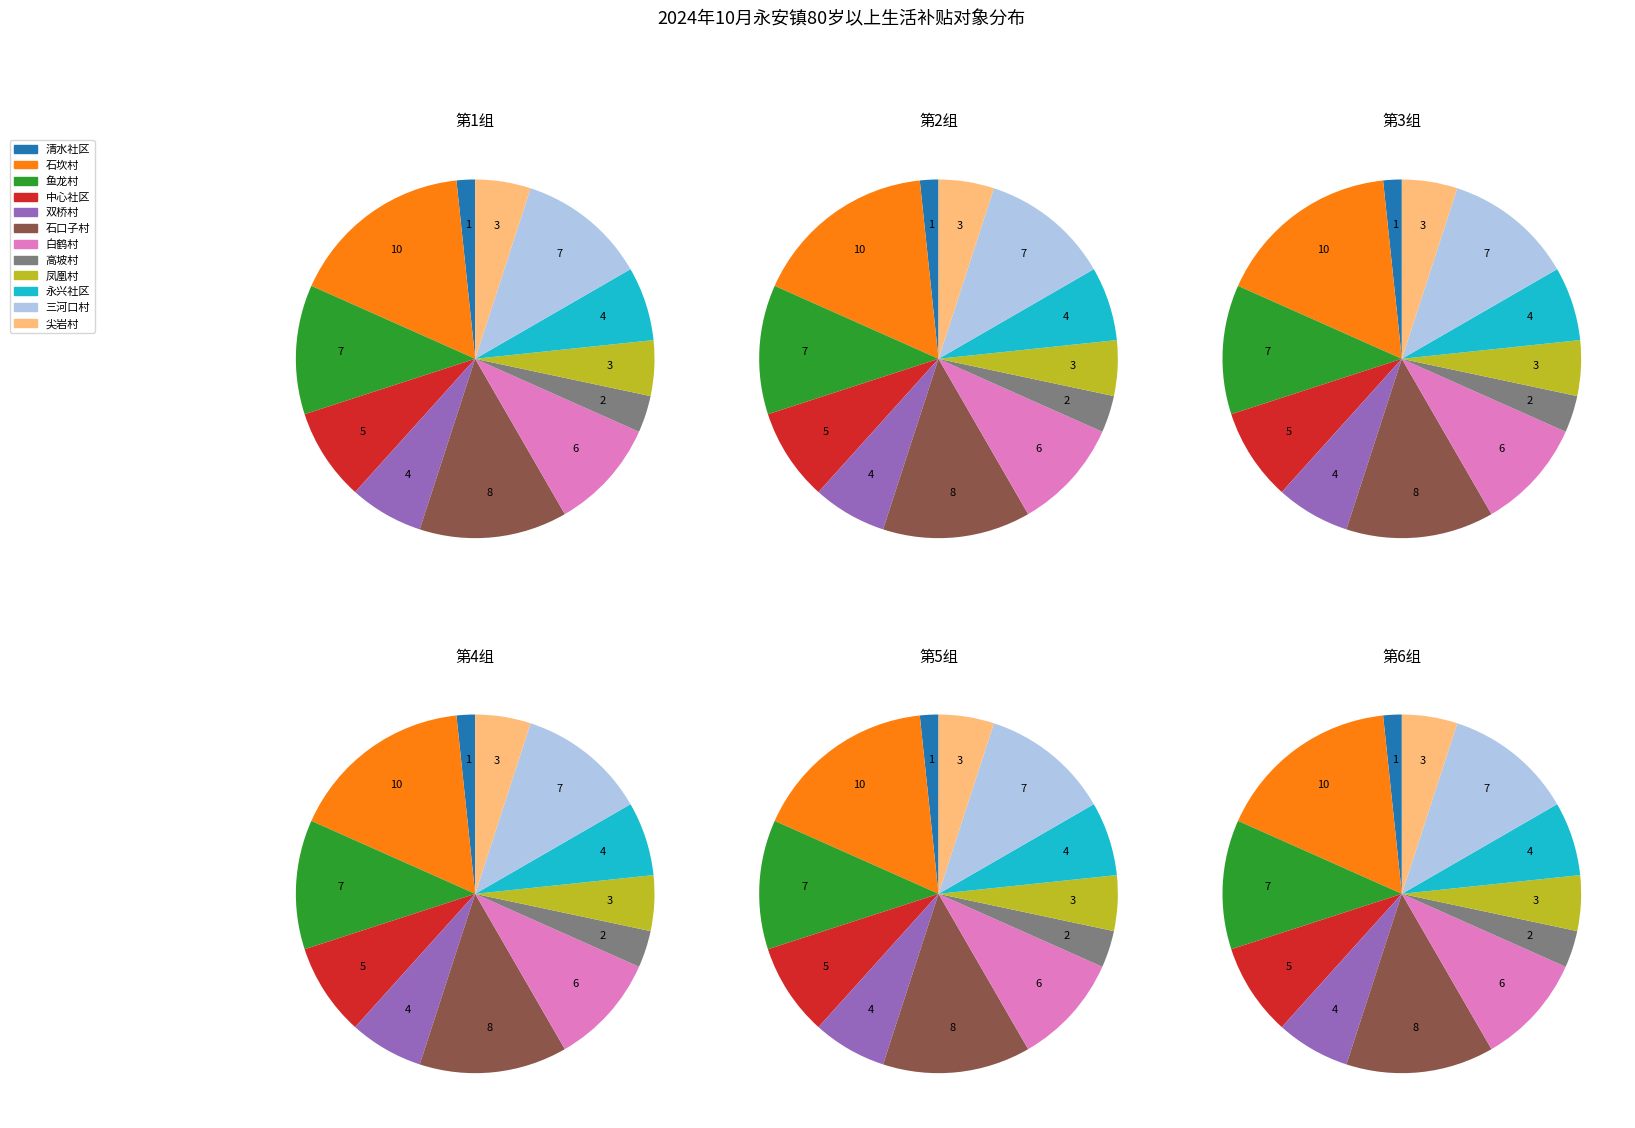

What percentage is NOT represented by 中心社区?

91.7%